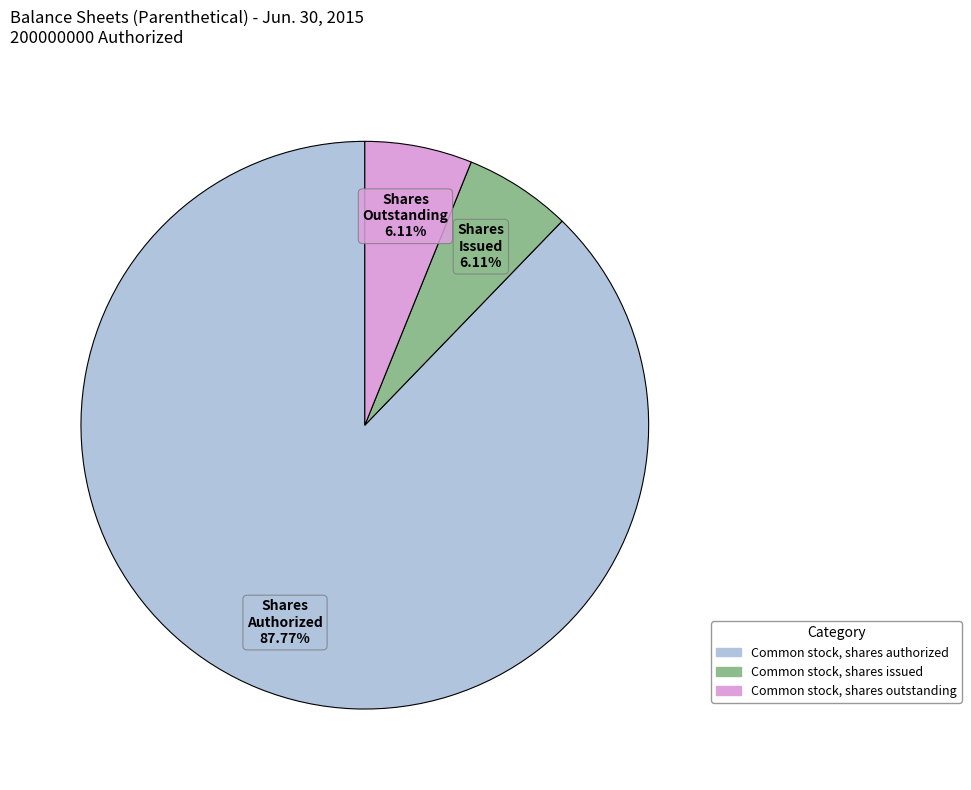

The Common stock, shares authorized slice represents 75% of the pie. True or false?

False